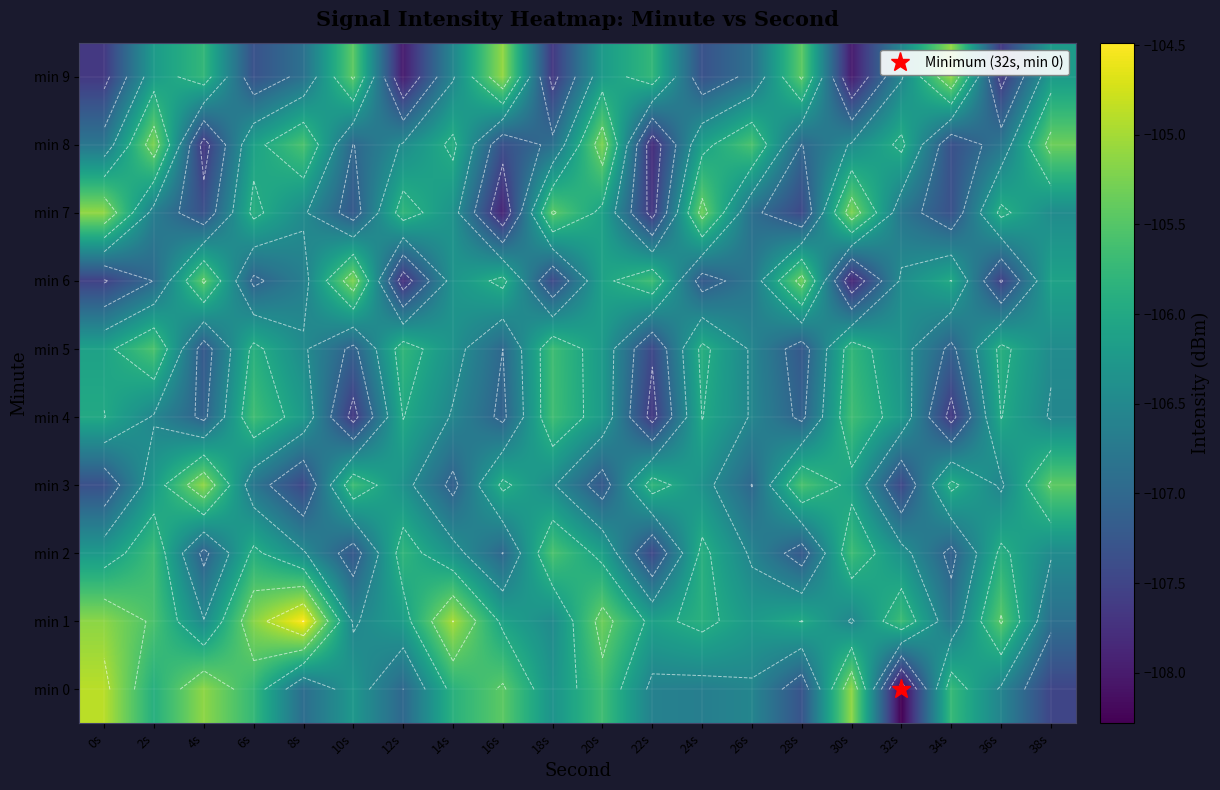

What is the sum of the min 8 values at 2s and 34s?

-212.6